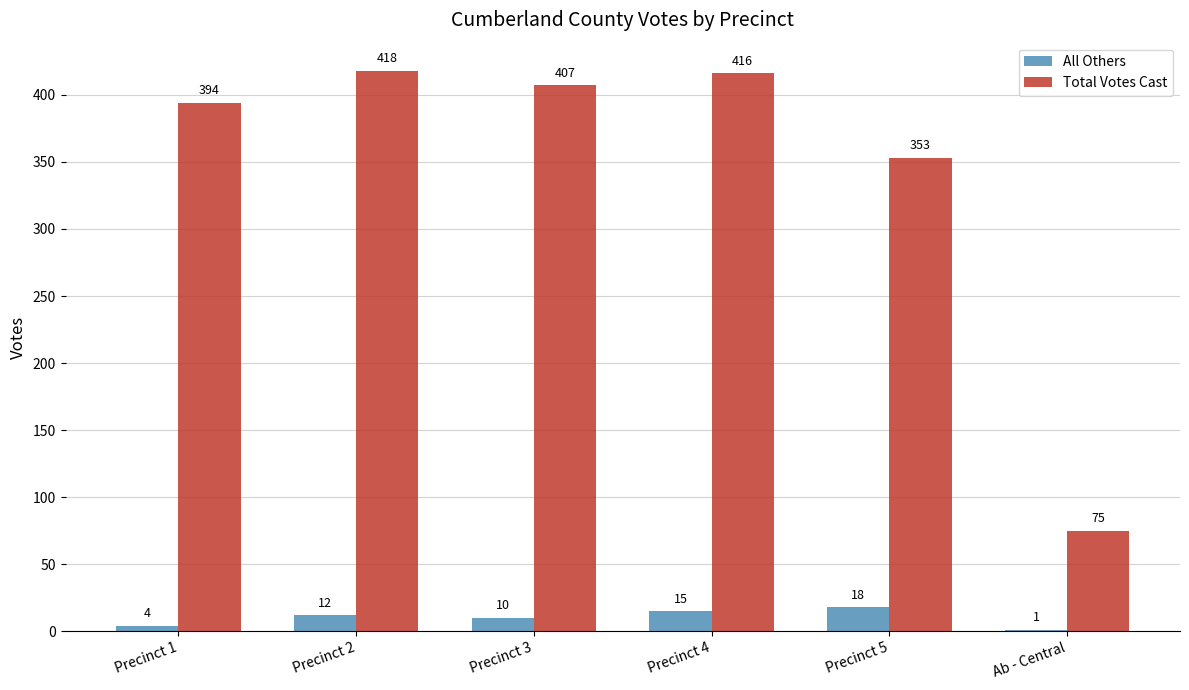

How many groups of bars are there?

6